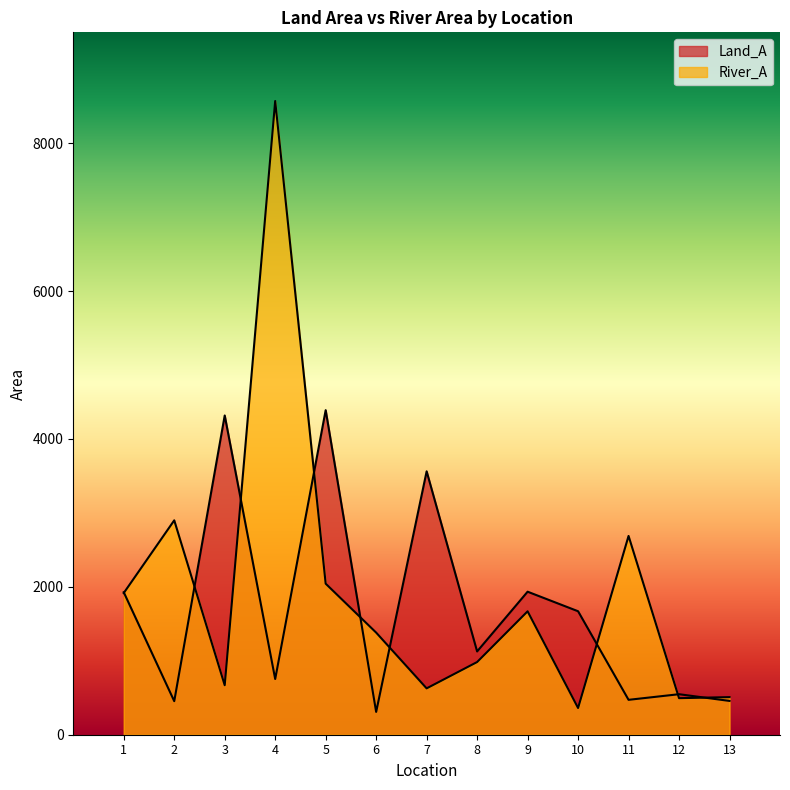

True or false: Land_A and River_A intersect in this chart.

True